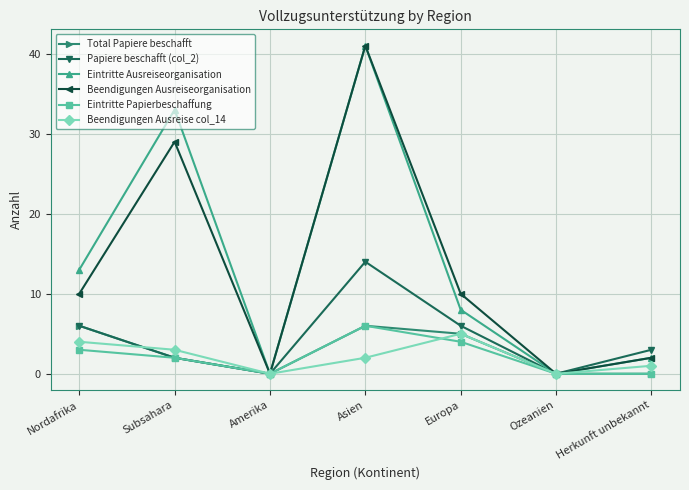

What is the difference between the maximum and minimum values in the Beendigungen Ausreiseorganisation series?

41